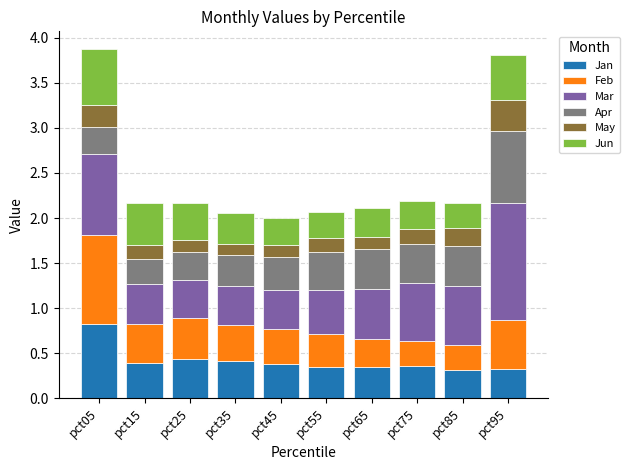

What is the maximum value for Jan?

0.8